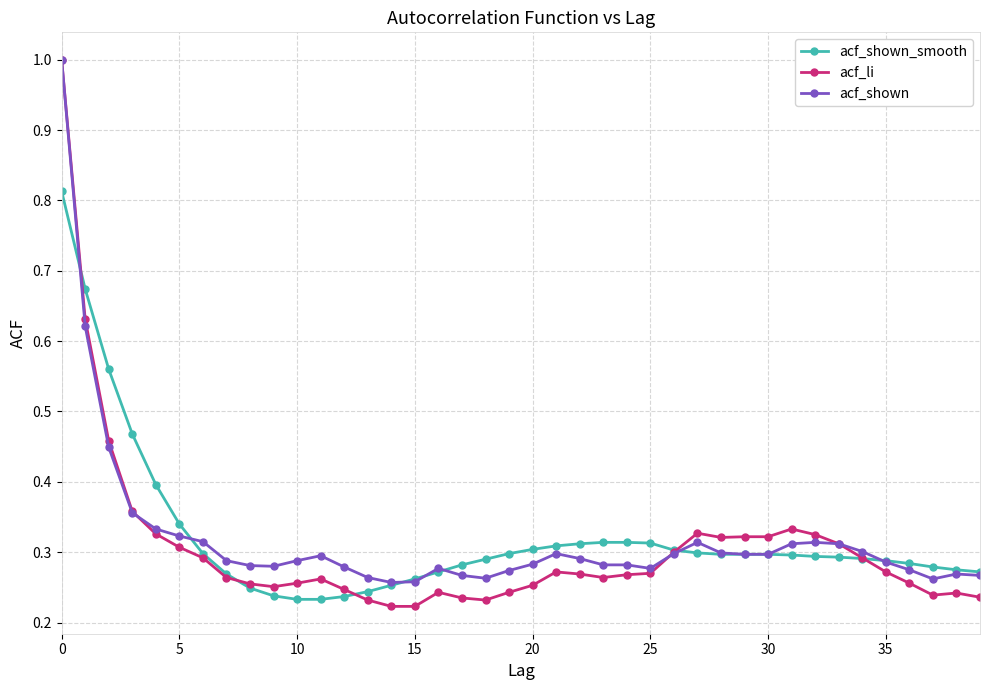

True or false: acf_shown has more than 0 interior local peaks.

True